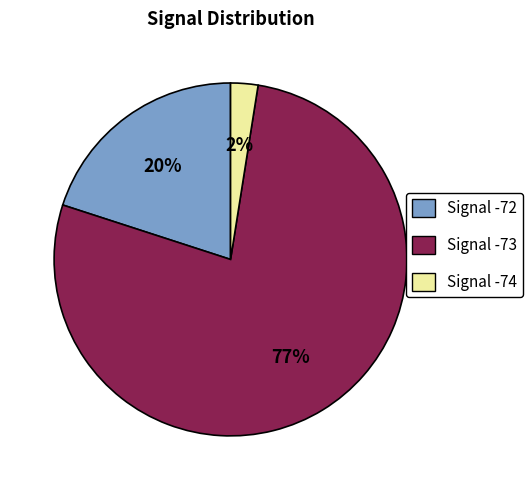

Between Signal -72 and Signal -73, which is larger?

Signal -73